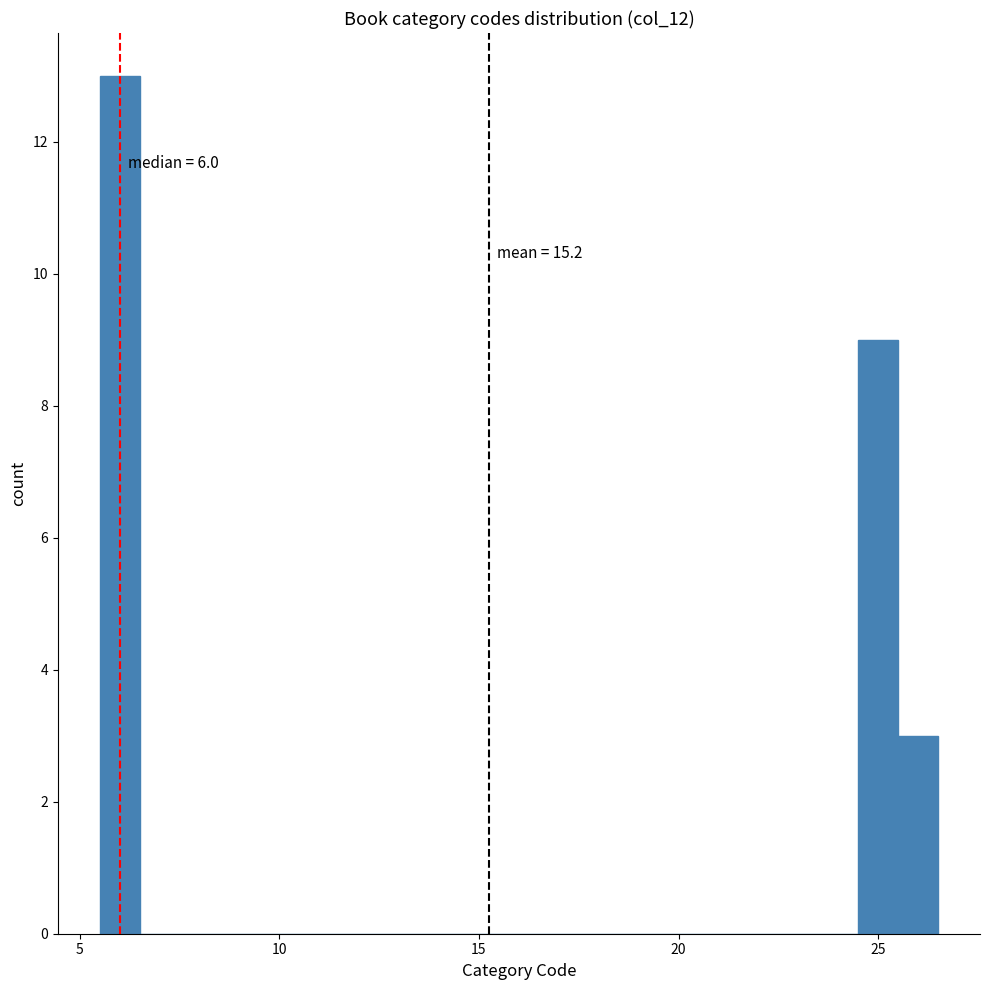

Read against the x-axis, roughly where is the centre of the tallest bar?

6.0